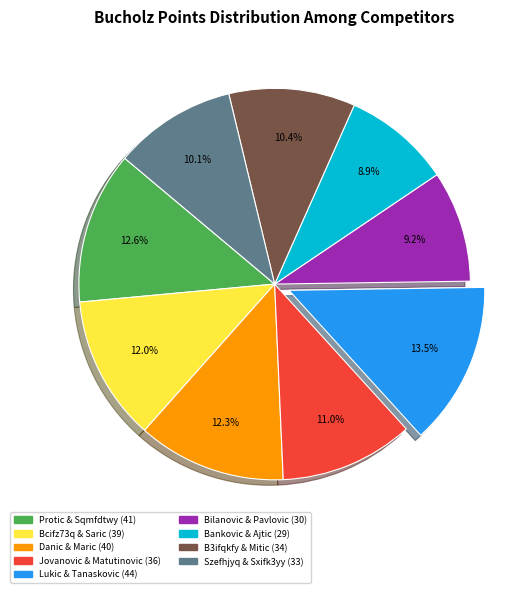

Is there a majority slice in this chart?

No